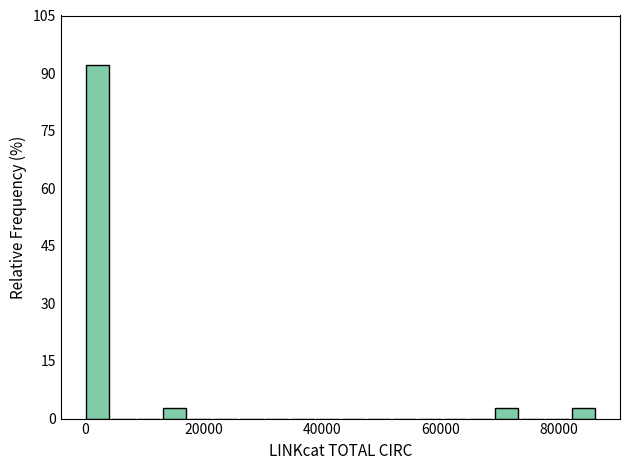

Around what value on the x-axis is the tallest bar? Give the approximate position of its centre, as read against the axis.

2000